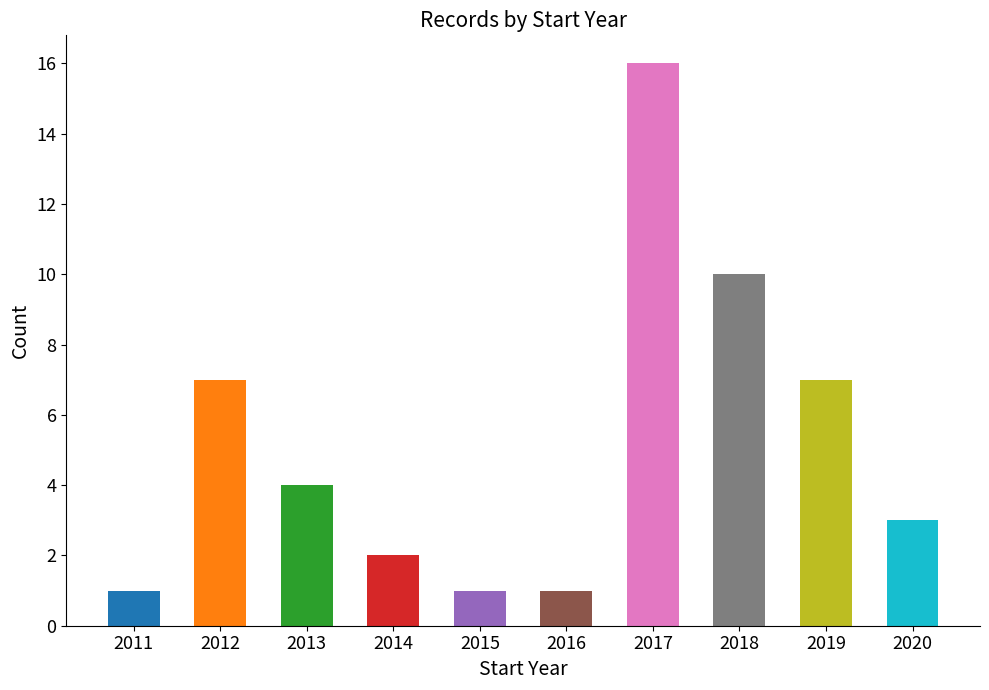

Reading right to left, extract all data points from this chart.

2020=3	2019=7	2018=10	2017=16	2016=1	2015=1	2014=2	2013=4	2012=7	2011=1